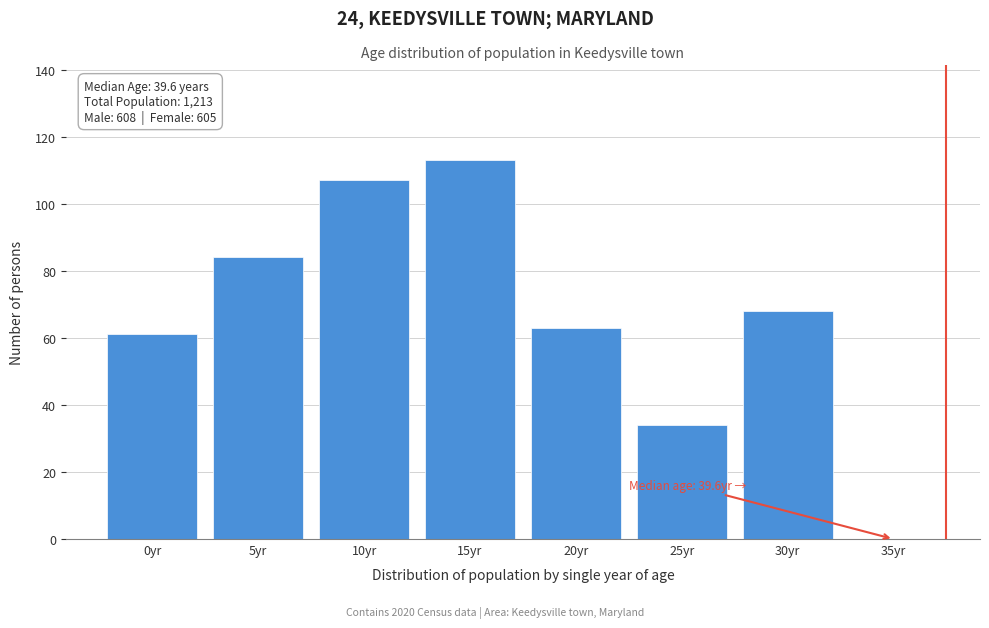

Reading left to right, transcribe all the data shown in this chart.

0yr=61	5yr=84	10yr=107	15yr=113	20yr=63	25yr=34	30yr=68	35yr=0